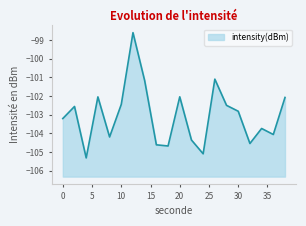

The chart shows a value of -102.0 at 20. True or false?

True